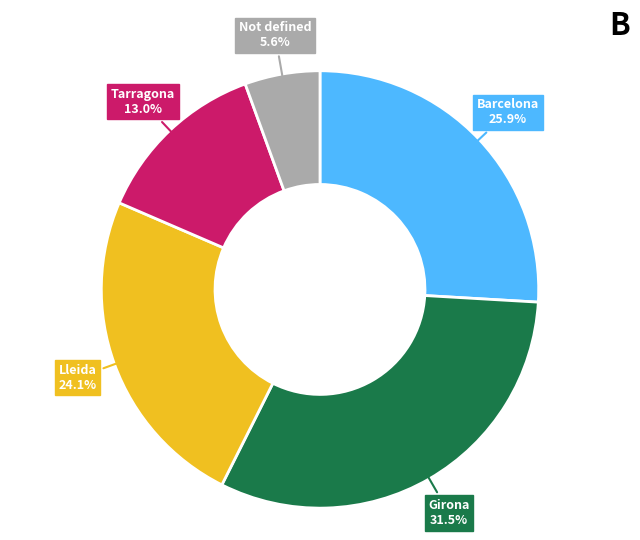

To the nearest percent, what is the difference between the largest and smallest slice percentages?

26%